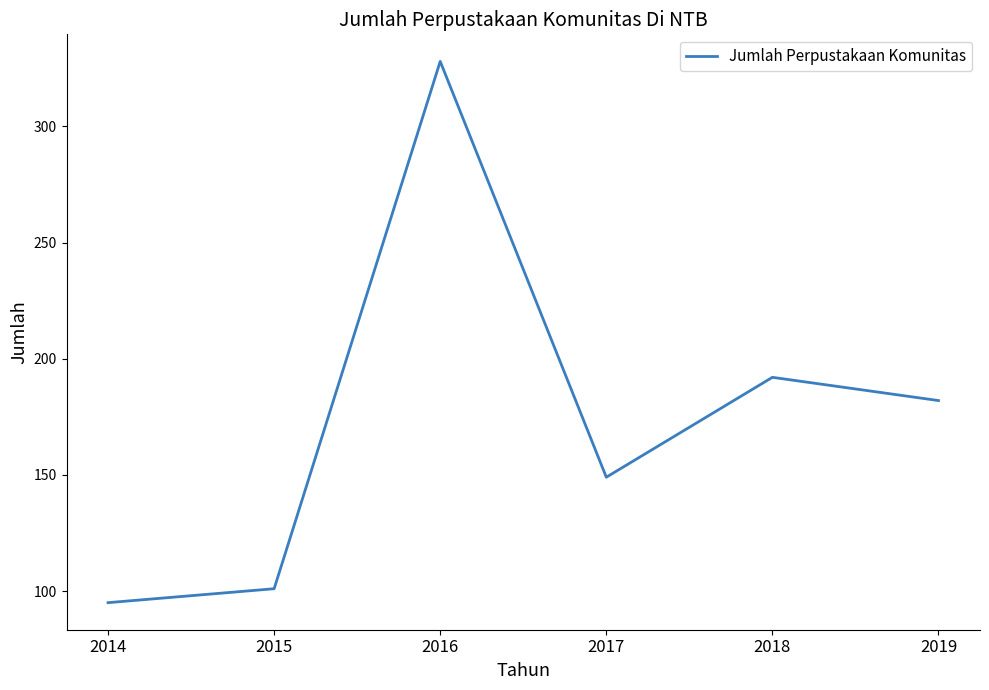

Is it true that the value at 2019 is 243?

False